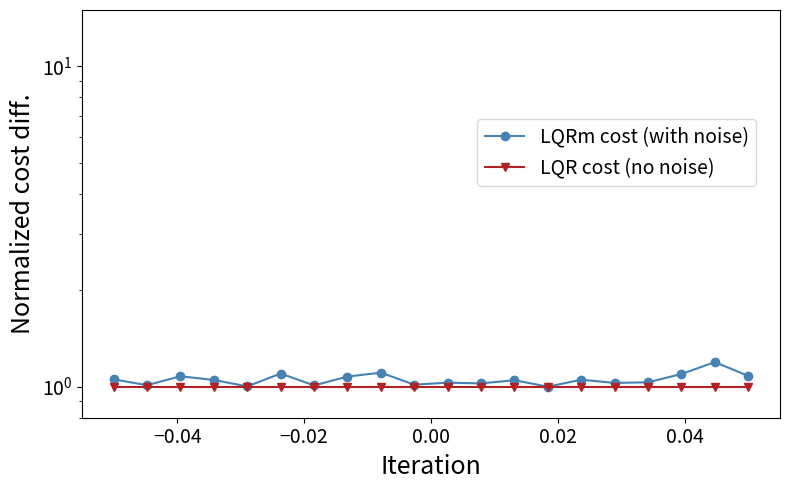

Reading left to right, list all the values displayed in this chart.

LQRm cost (with noise): 1.1	1.0	1.1	1.0	1.0	1.1	1.0	1.1	1.1	1.0	1.0	1.0	1.0	1.0	1.1	1.0	1.0	1.1	1.2	1.1
LQR cost (no noise): 1.0	1.0	1.0	1.0	1.0	1.0	1.0	1.0	1.0	1.0	1.0	1.0	1.0	1.0	1.0	1.0	1.0	1.0	1.0	1.0